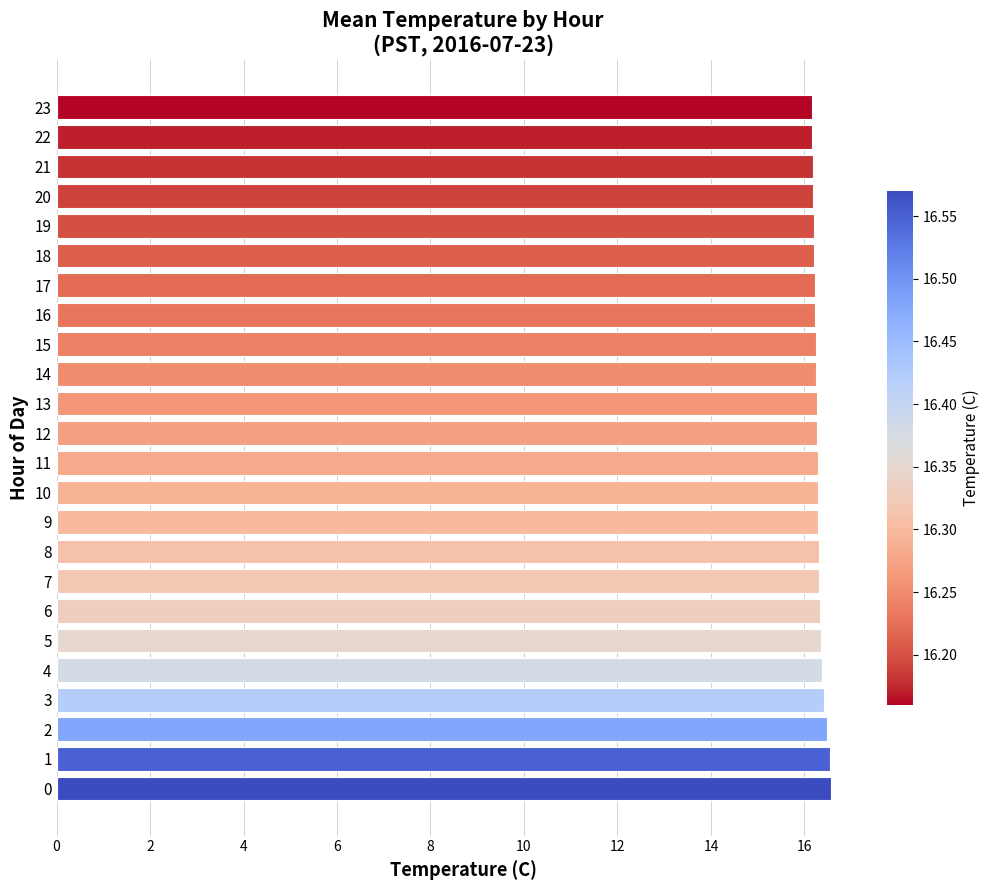

What is the sum of all values?

391.2